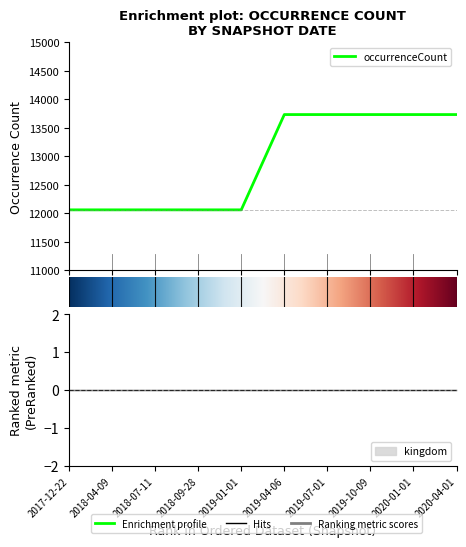

Which category has the highest value across all series?

5